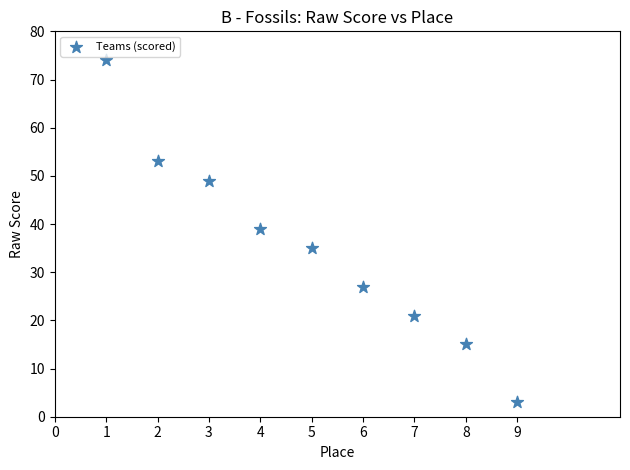

What Y value in the scatter plot is closest to 38?

39